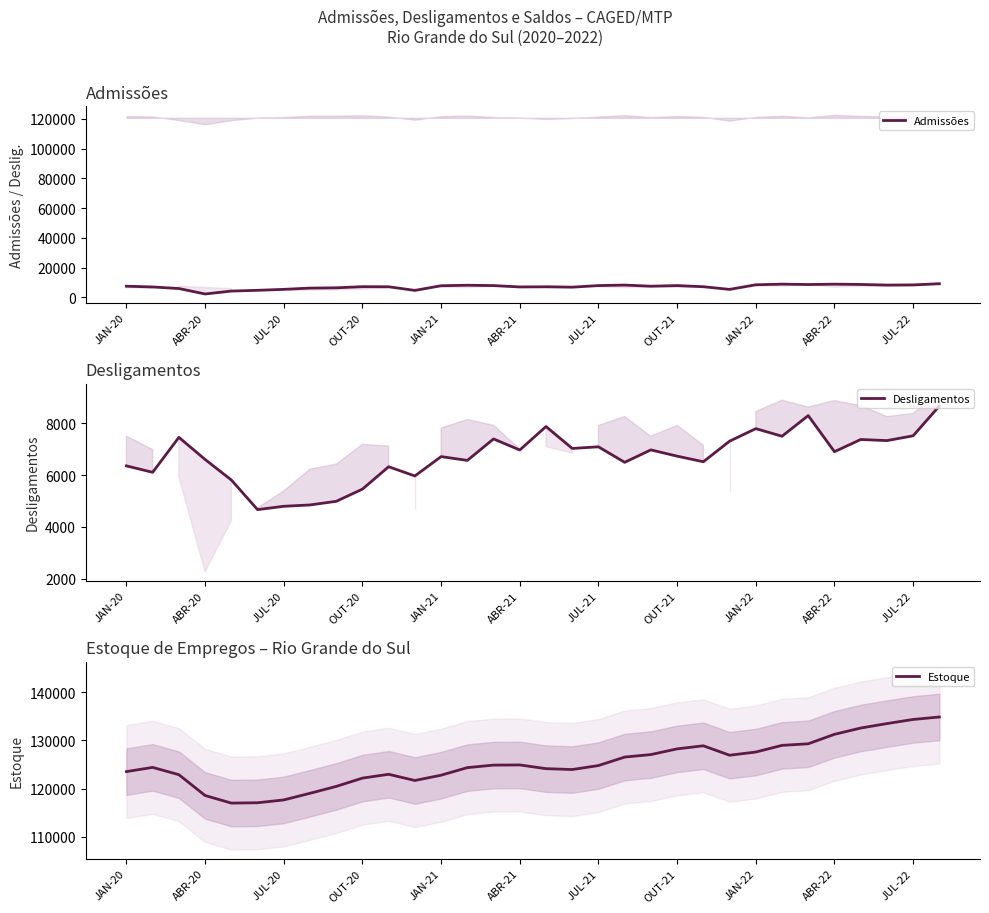

Which series has the largest total across all categories?

Estoque